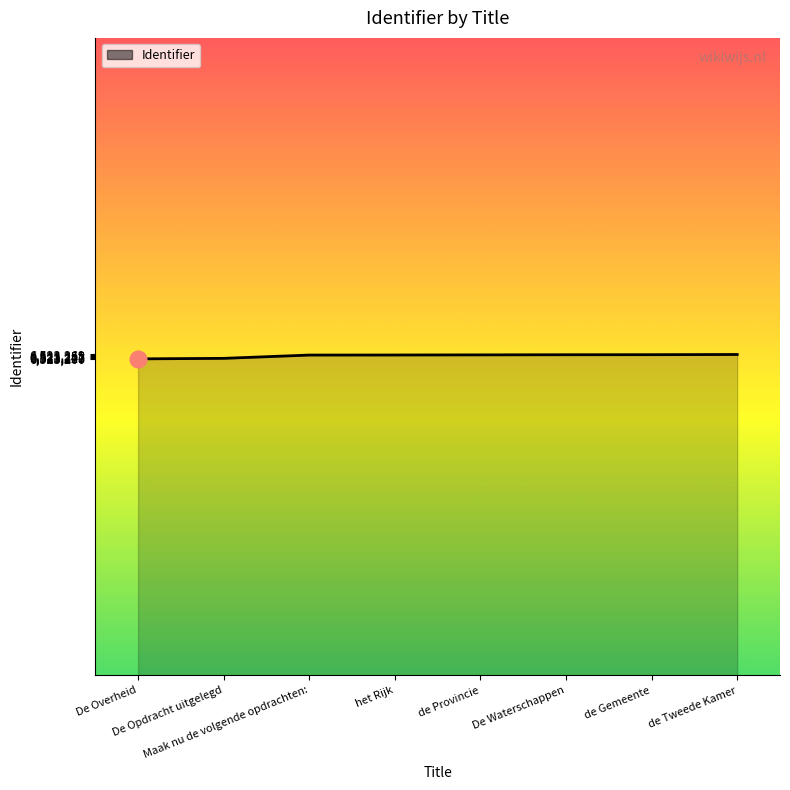

What is the smallest value displayed?

6523200